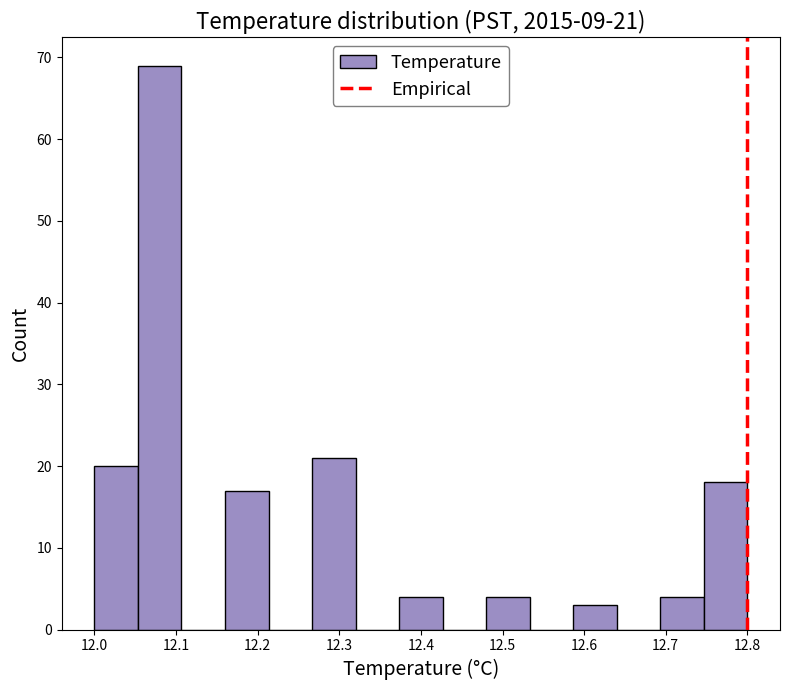

Which range on the x-axis has the tallest bar?

12.05 to 12.11